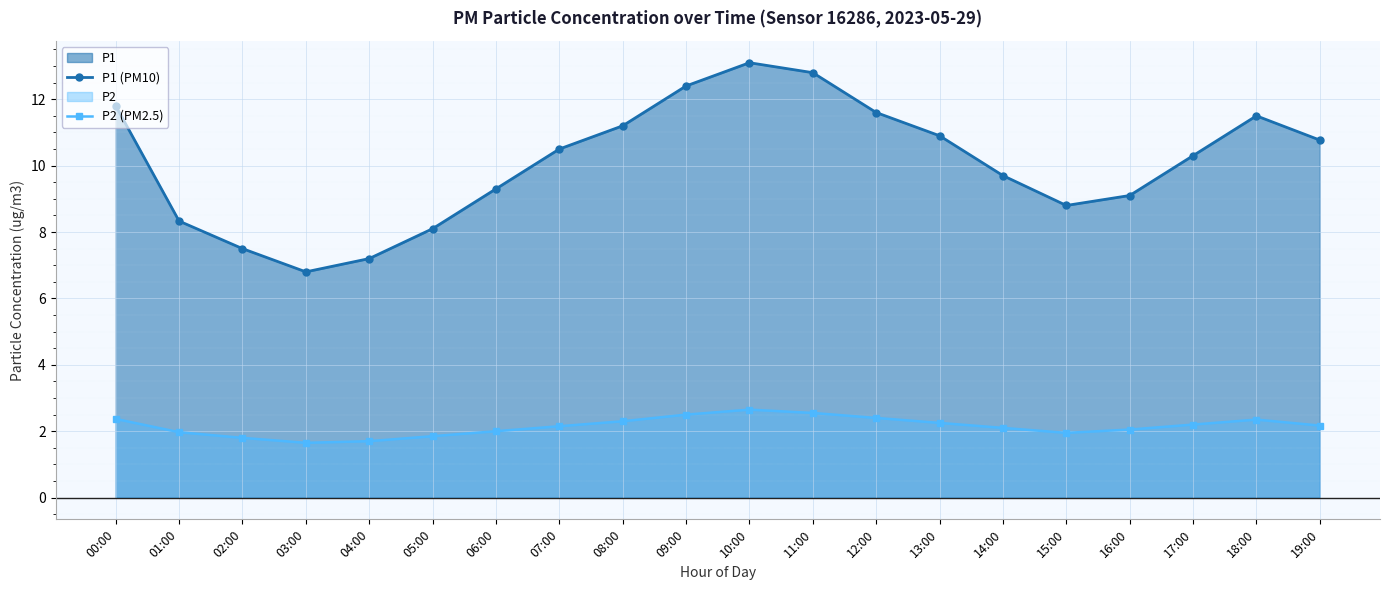

Where is the first local maximum for P1 (PM10)?

10:00